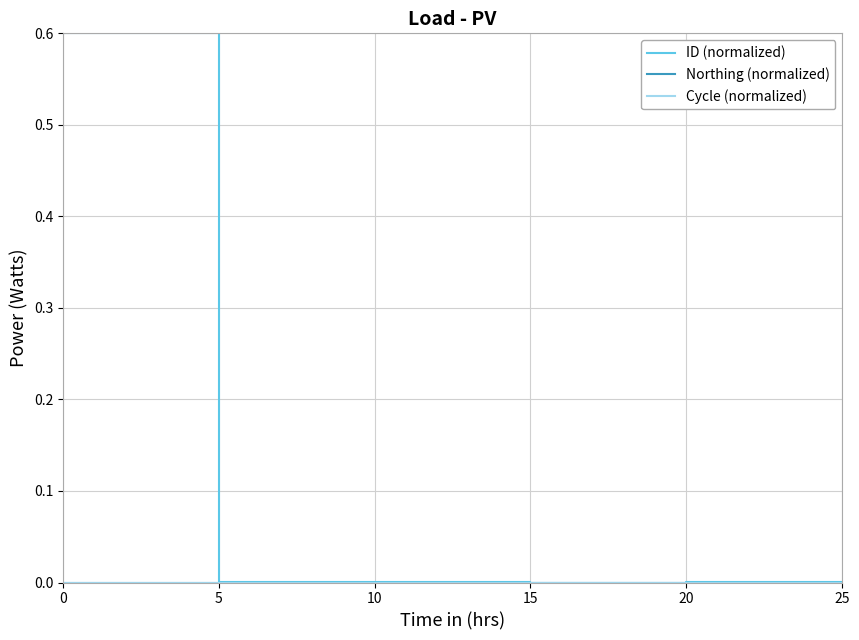

Reading left to right, what are all the values shown in this chart?

ID (normalized): 0.6	0.0	0.0	0.0	0.0	0.0
Northing (normalized): 0.0	0.0	0.0	0.0	0.0	0.0
Cycle (normalized): 0.0	0.0	0.0	0.0	0.0	0.0